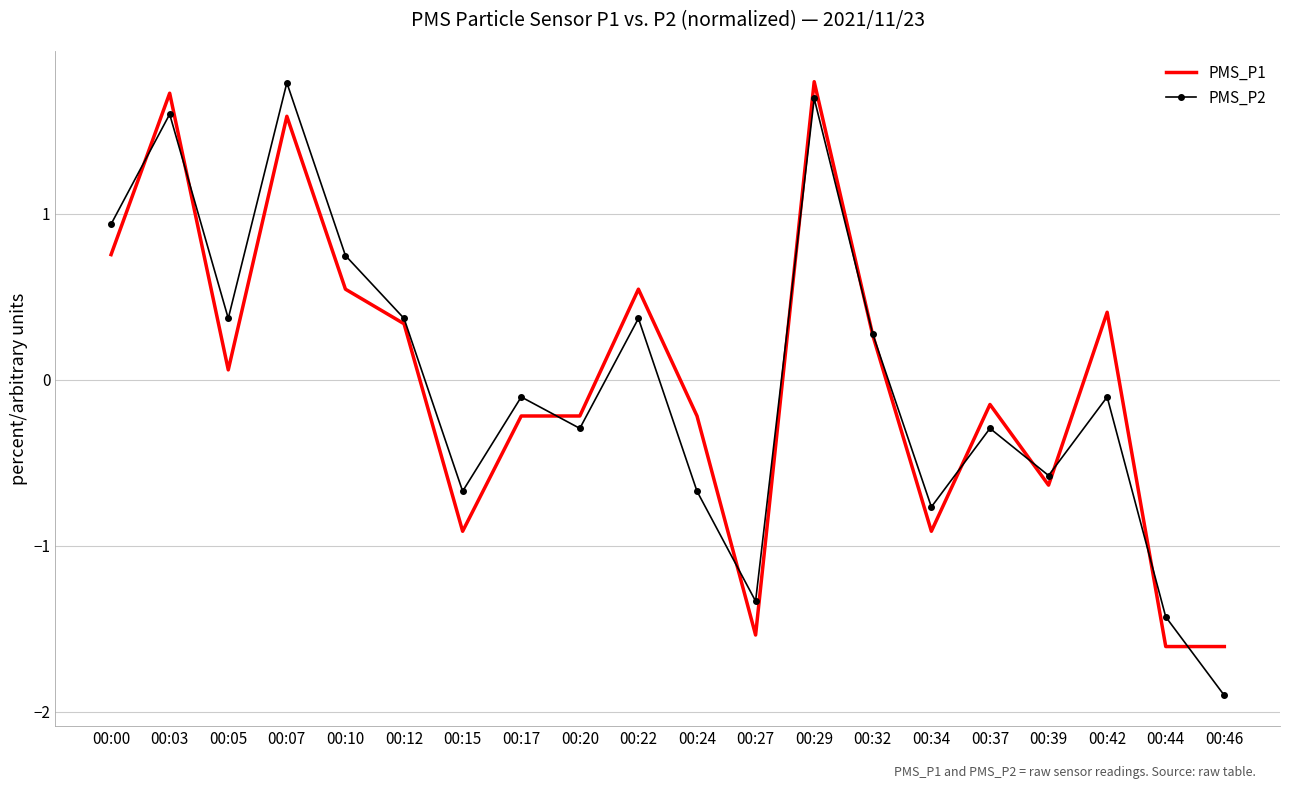

Which series has the widest spread of values?

PMS_P2